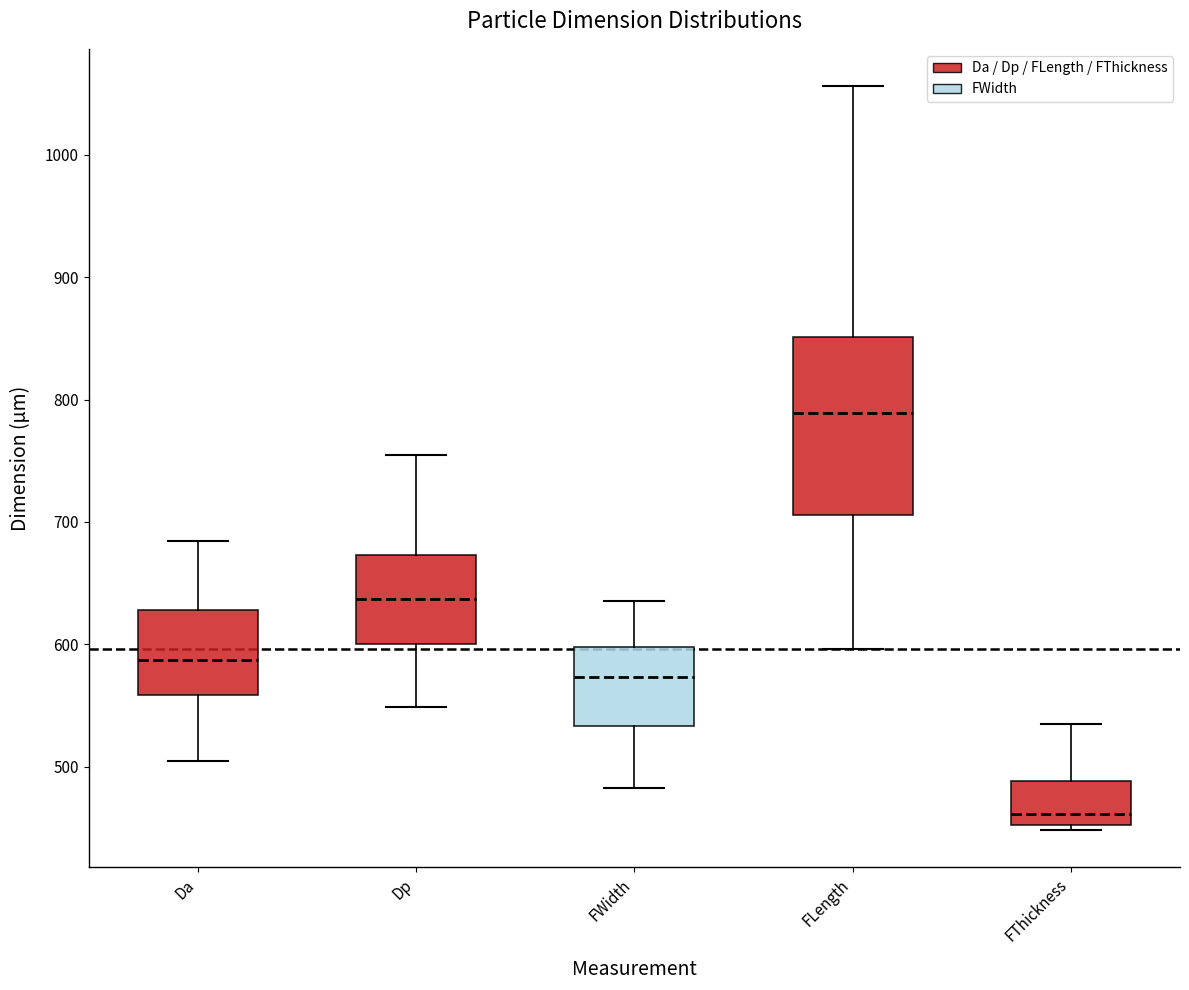

Which box's median line is the highest?

FLength